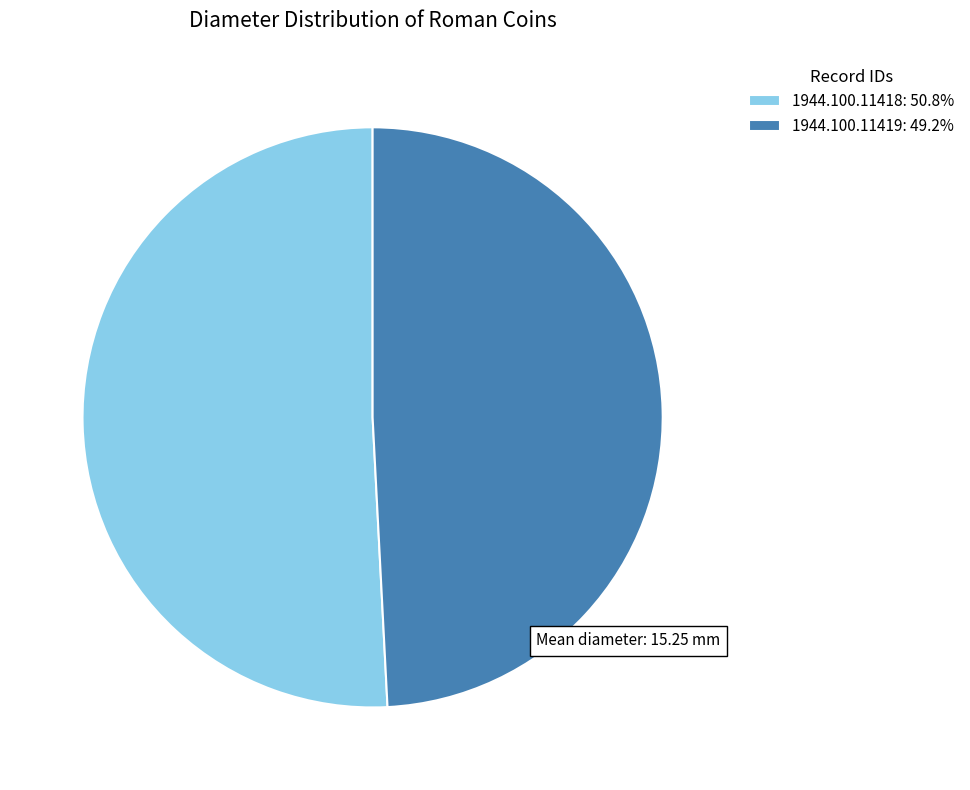

Which slice is the smallest?

1944.100.11419